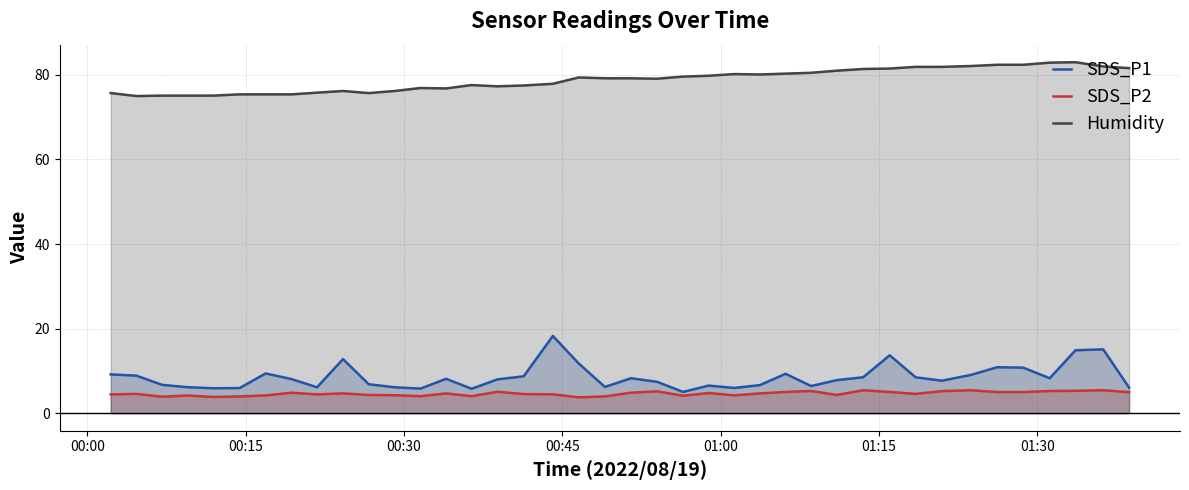

True or false: SDS_P2 and SDS_P1 cross at least once.

False